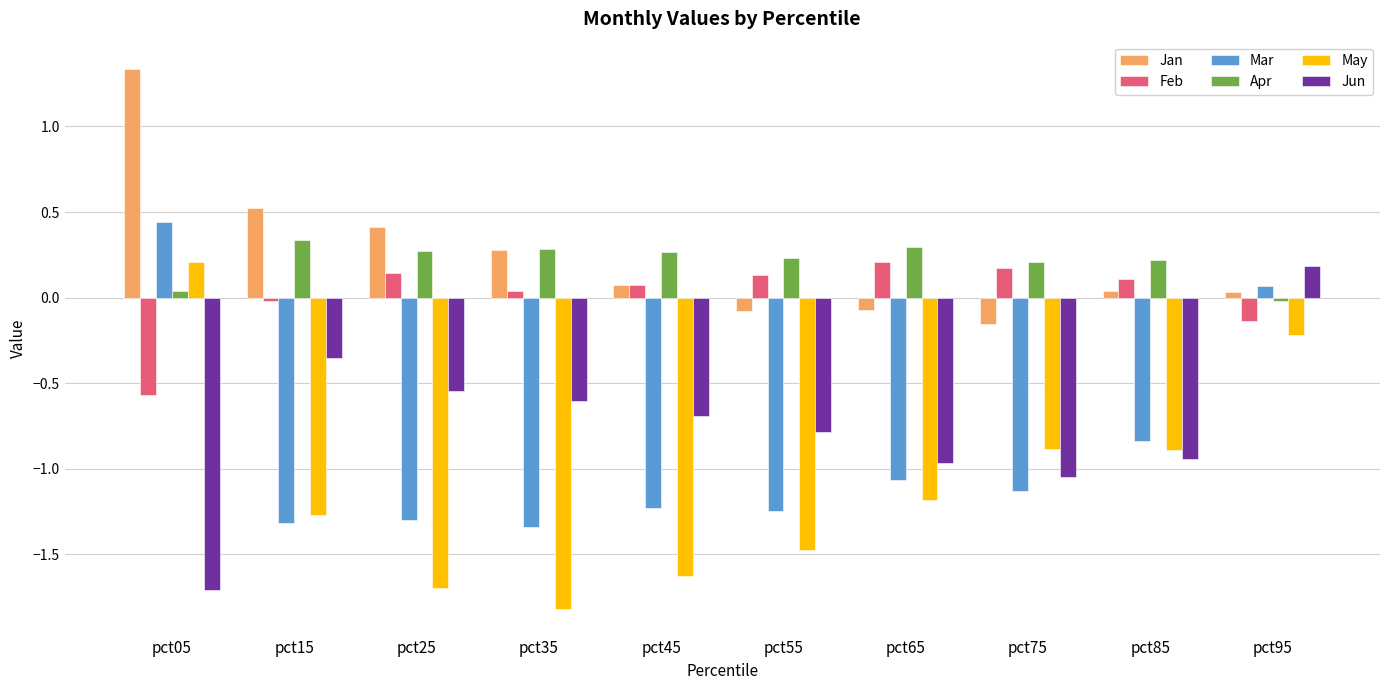

How many values in Jan are below zero?

3